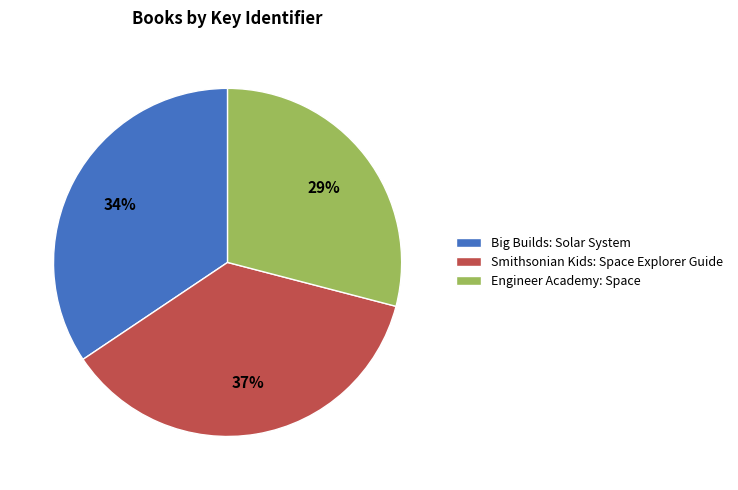

How many slices are in this pie chart?

3